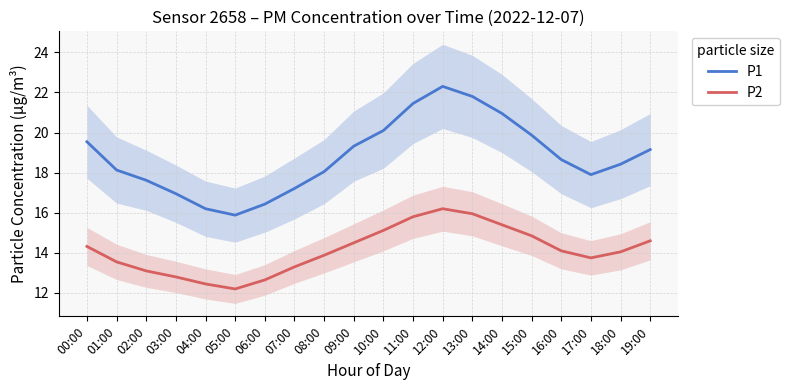

Between 02:00 and 12:00, which series saw the biggest shift?

P1